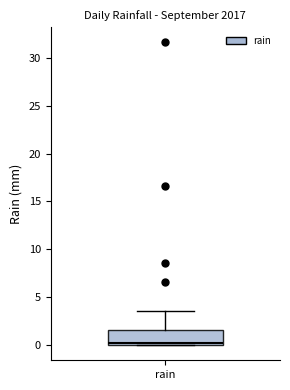

Read this box plot against the y-axis: the position of the median line, the range covered by the box, and the ends of both whiskers. The values are not printed on the chart, so give them approximately, as read against the axis.

median 0.0 (just above the box's lower edge), box 0.0 to 1.5, whiskers 0.0 to 3.5